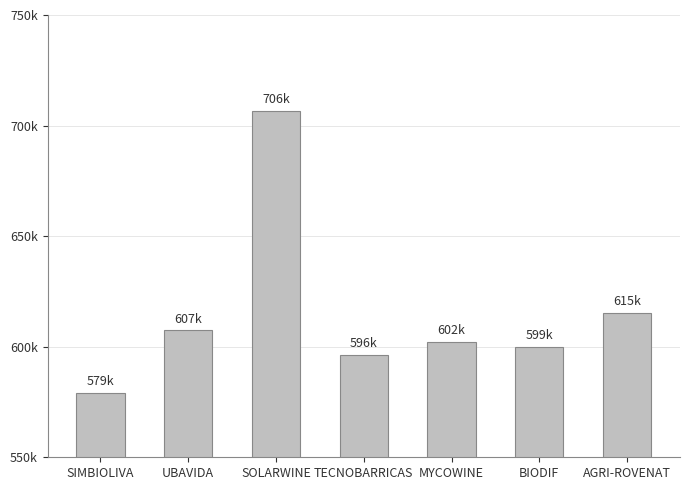

Does the chart contain any negative values?

No